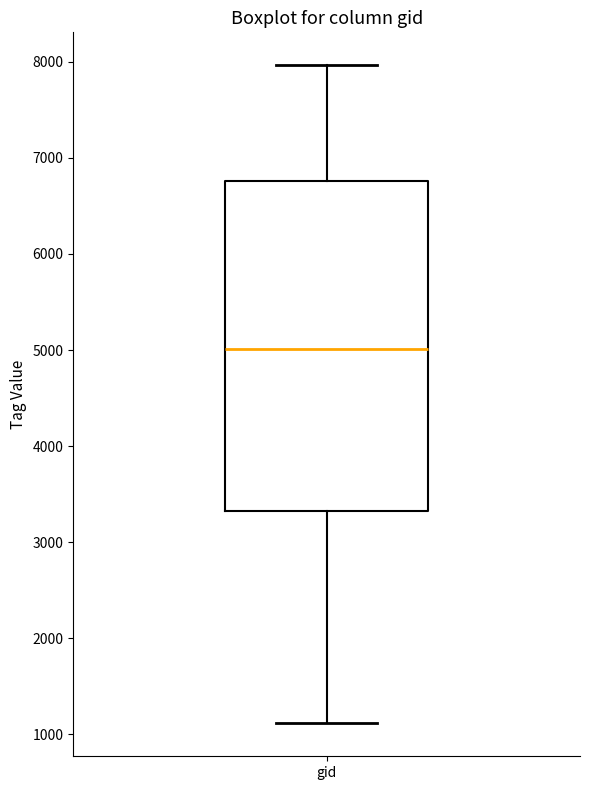

Where does the upper whisker of the box for gid end on the y-axis? The values are not printed on the chart, so give them approximately, as read against the axis.

8000